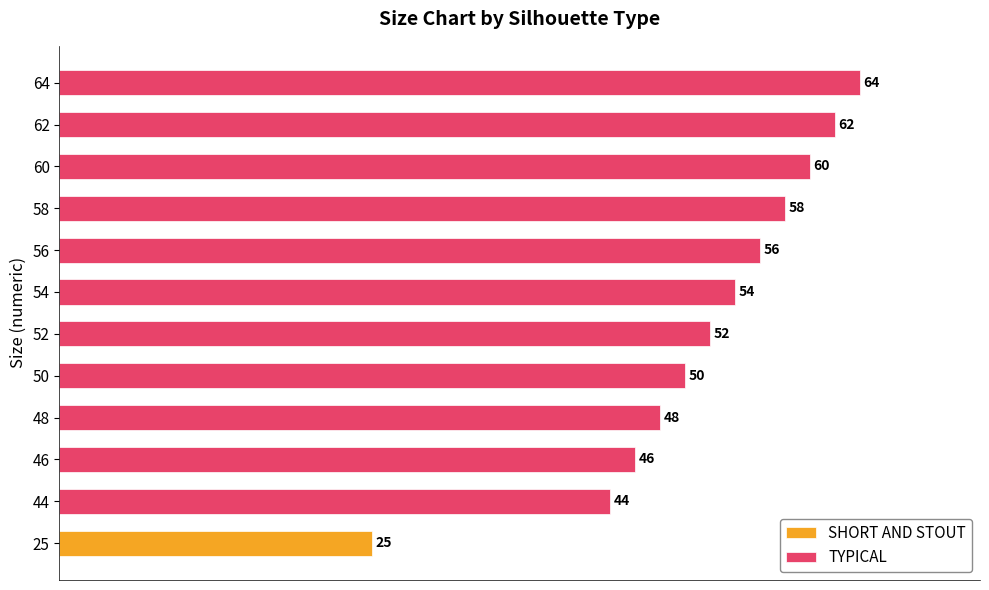

List the labels in order of TYPICAL value, smallest first.

44, 46, 48, 50, 52, 54, 56, 58, 60, 62, 64